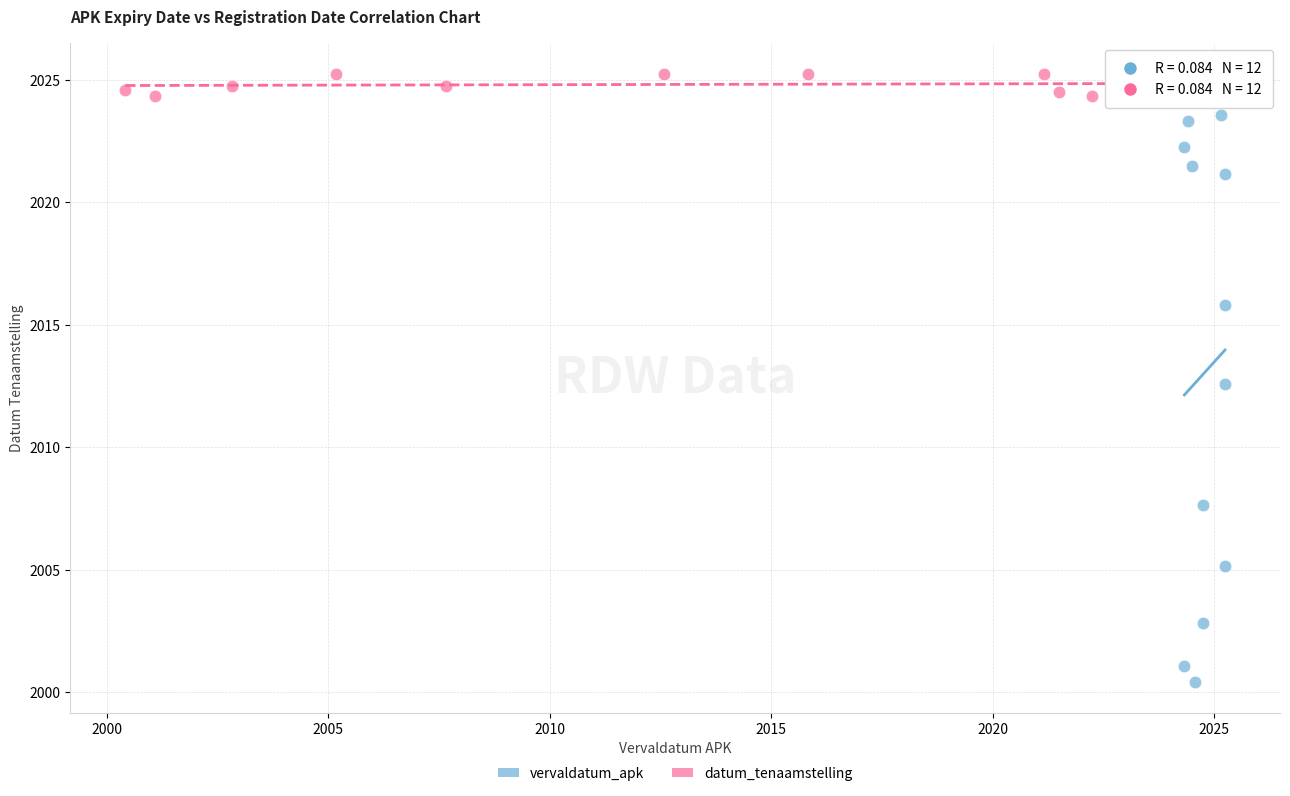

Which series reaches the maximum Y coordinate?

datum_tenaamstelling